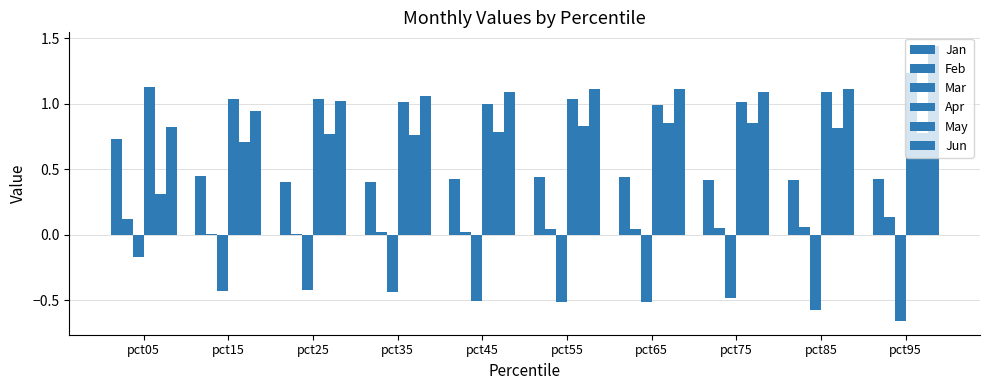

Reading left to right, list all the values displayed in this chart.

Jan: 0.7	0.4	0.4	0.4	0.4	0.4	0.4	0.4	0.4	0.4
Feb: 0.1	0.0	0.0	0.0	0.0	0.0	0.0	0.1	0.1	0.1
Mar: -0.2	-0.4	-0.4	-0.4	-0.5	-0.5	-0.5	-0.5	-0.6	-0.7
Apr: 1.1	1.0	1.0	1.0	1.0	1.0	1.0	1.0	1.1	1.2
May: 0.3	0.7	0.8	0.8	0.8	0.8	0.9	0.8	0.8	0.8
Jun: 0.8	0.9	1.0	1.1	1.1	1.1	1.1	1.1	1.1	1.4